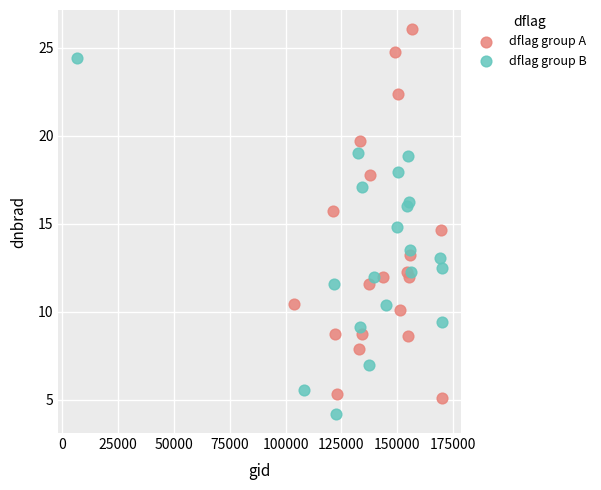

Which series has the largest Y range (max minus min)?

dflag group A